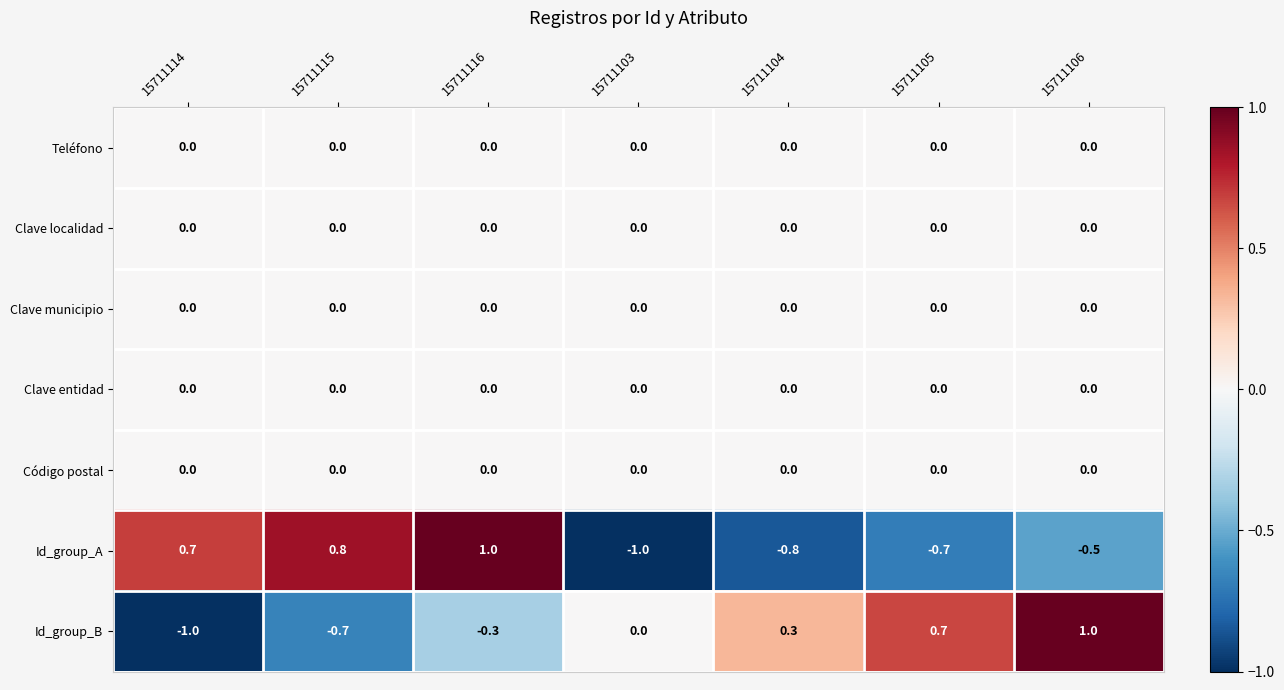

How many values in the Id_group_A series are below 0?

4